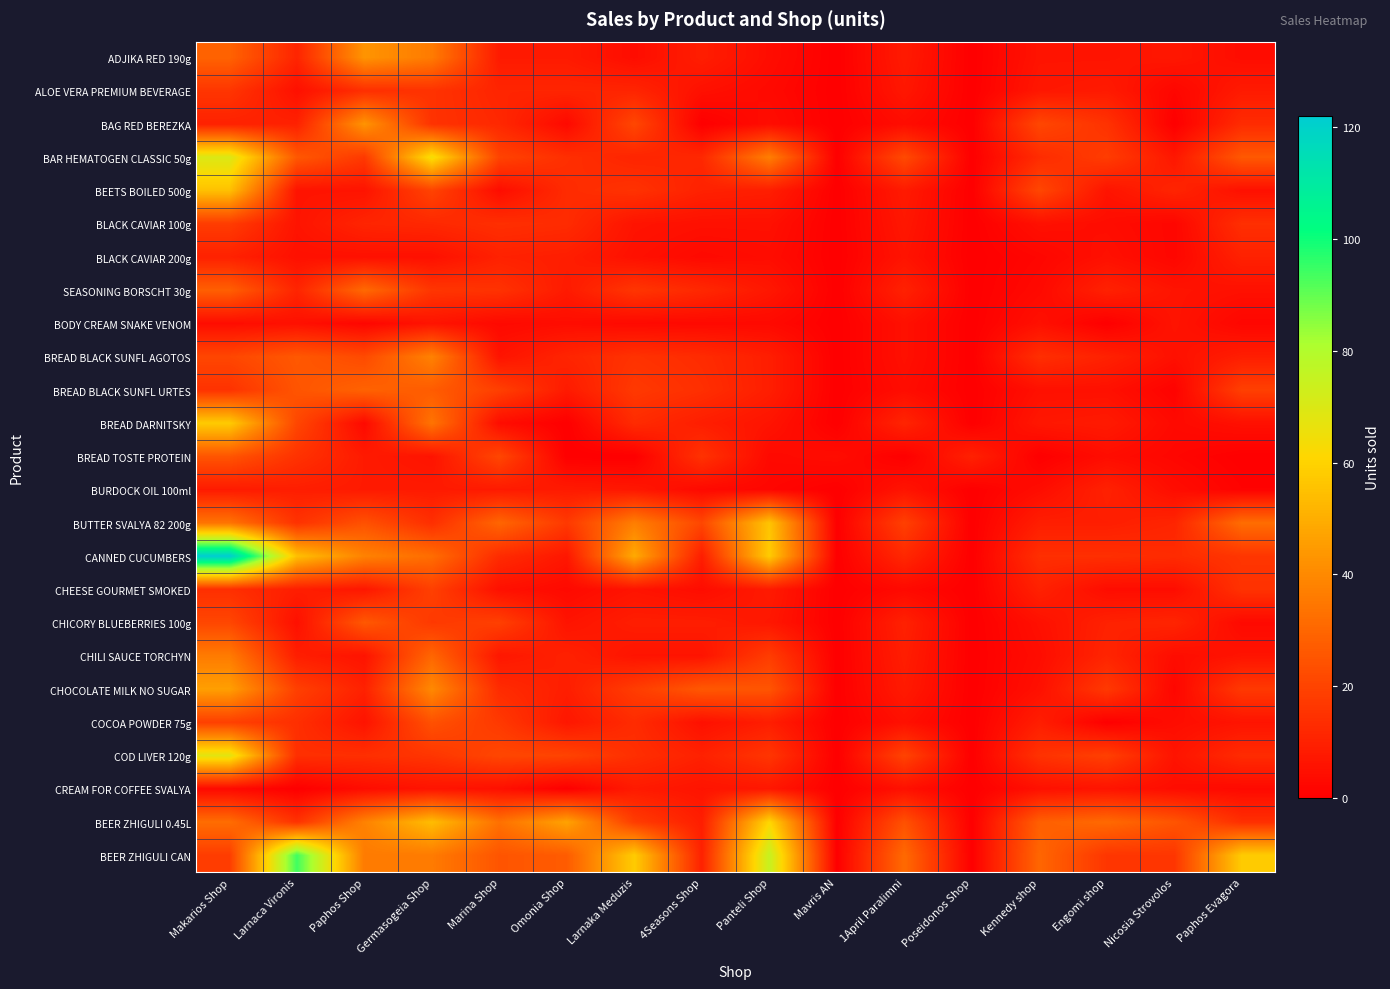

What is the spread (max minus min) of values at Larnaca Vironis?

94